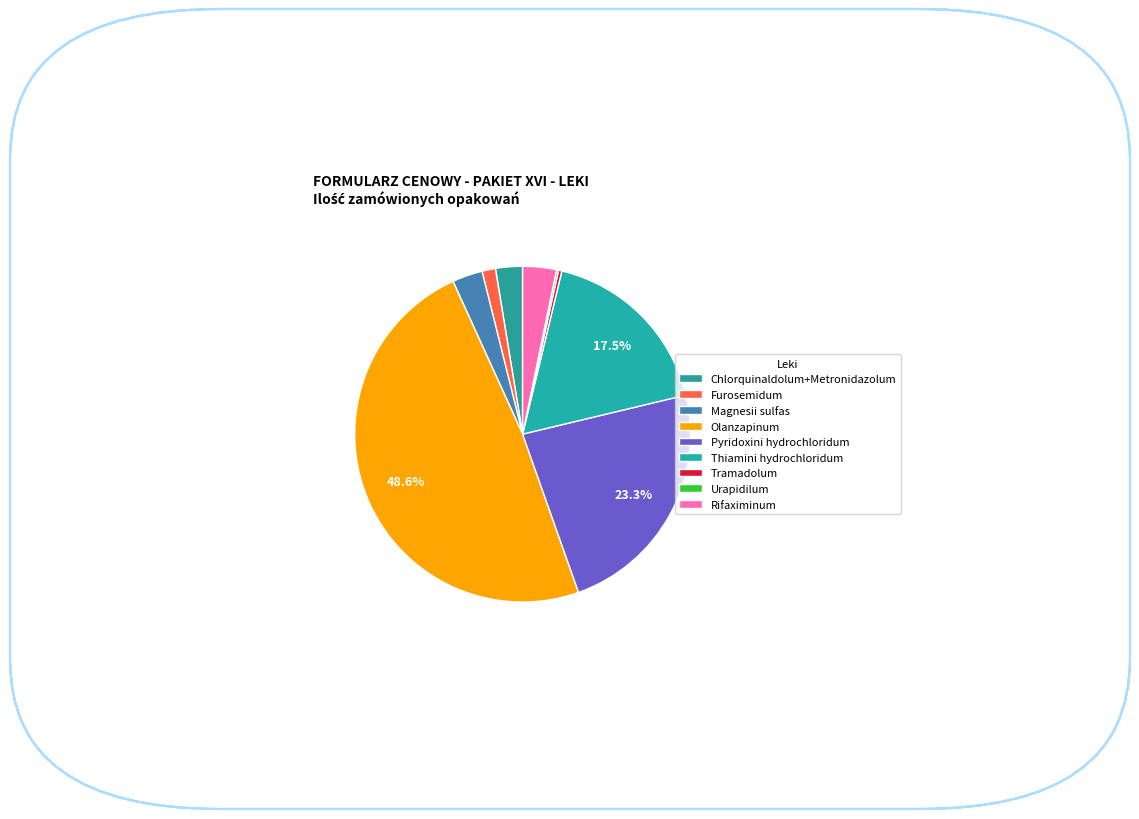

What percentage is the Chlorquinaldolum+Metronidazolum slice, to the nearest percent?

3%